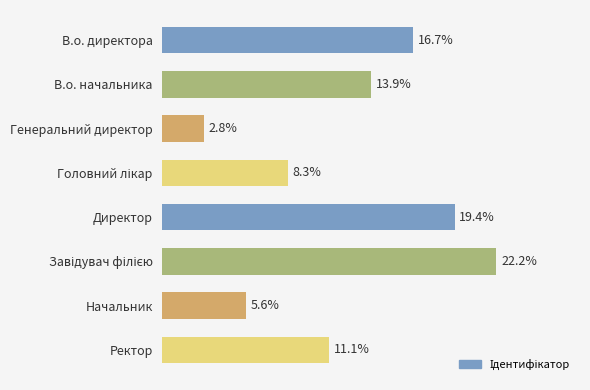

Which has a higher value, В.о. начальника or Ректор?

В.о. начальника